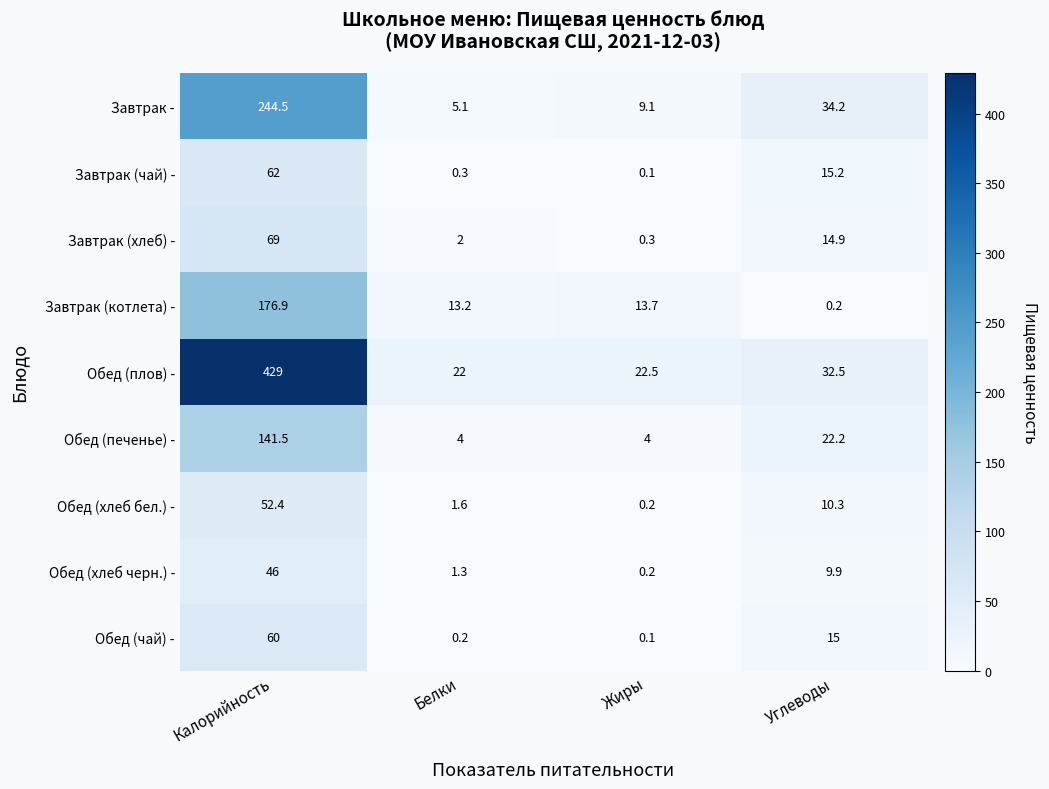

Read the Обед (хлеб бел.) - value at Белки.

1.6